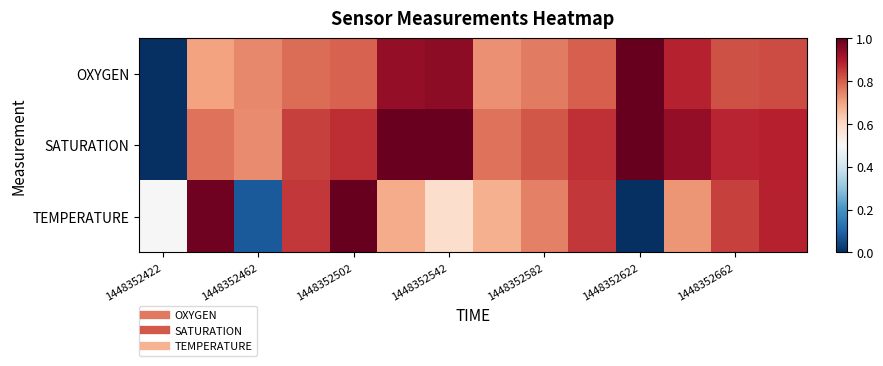

Count the number of data series in this chart.

3